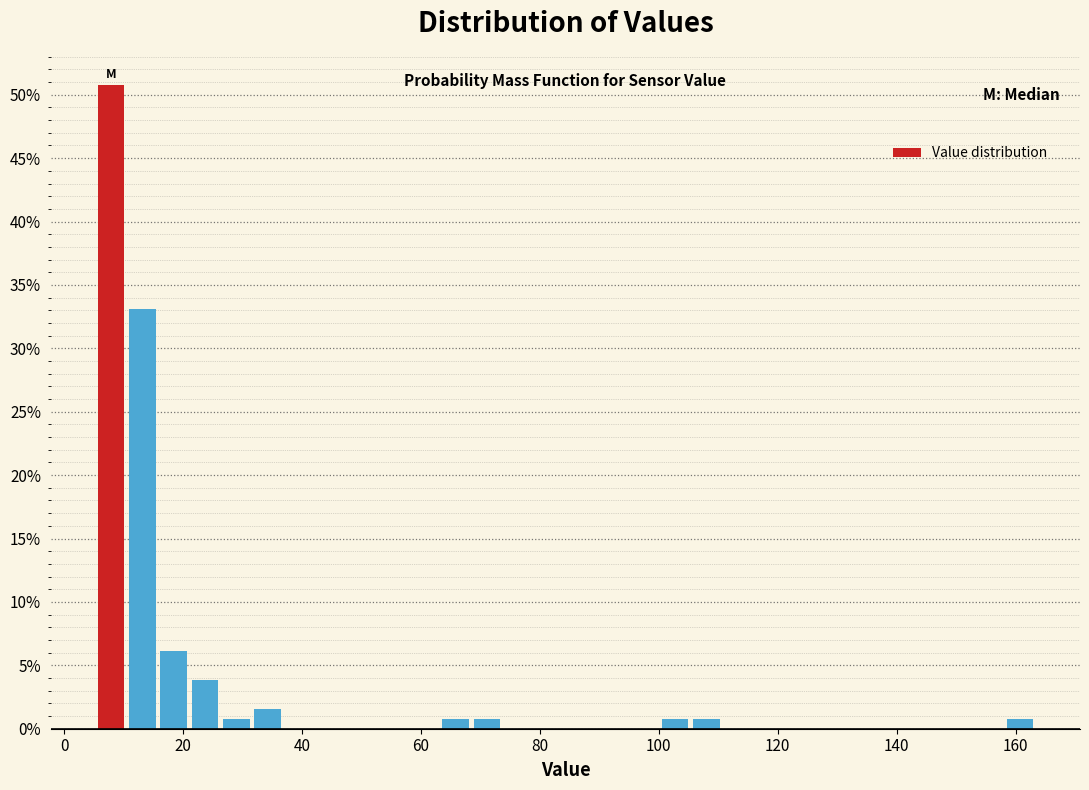

Around what value on the x-axis is the tallest bar? Give the approximate position of its centre, as read against the axis.

8